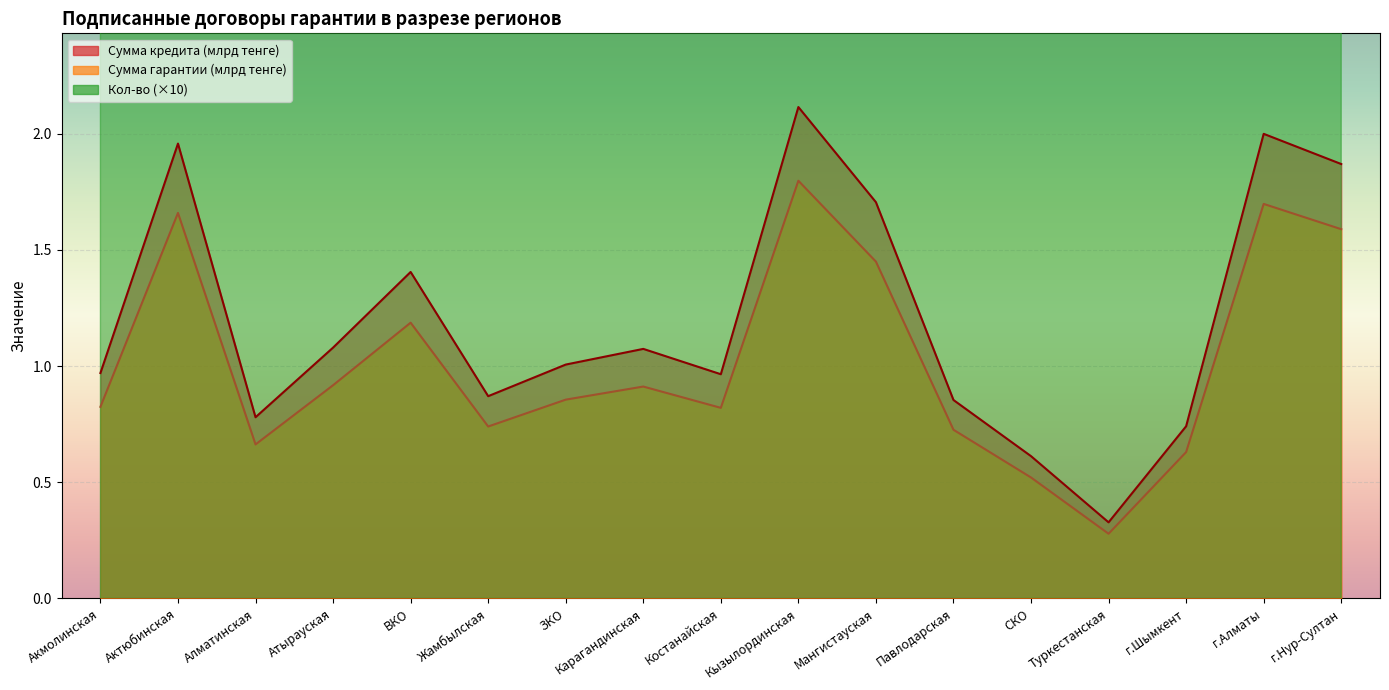

True or false: Сумма кредита (тенге) and Сумма гарантии (тенге) intersect in this chart.

False